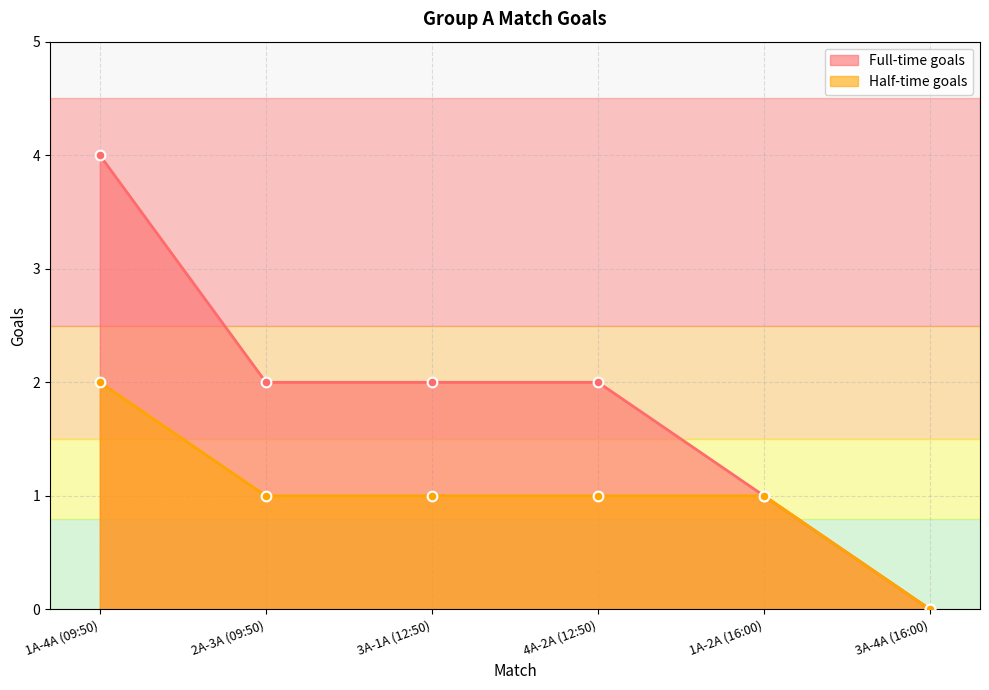

What is the label of the 5th point from the left?

1A-2A (16:00)